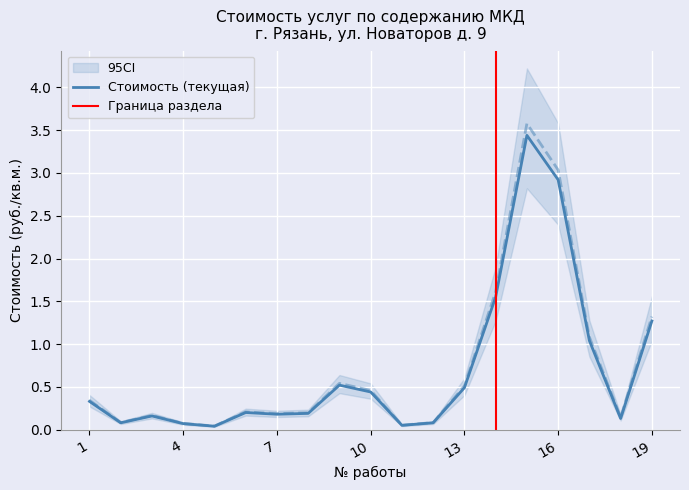

Which label corresponds to the largest value in the chart?

15